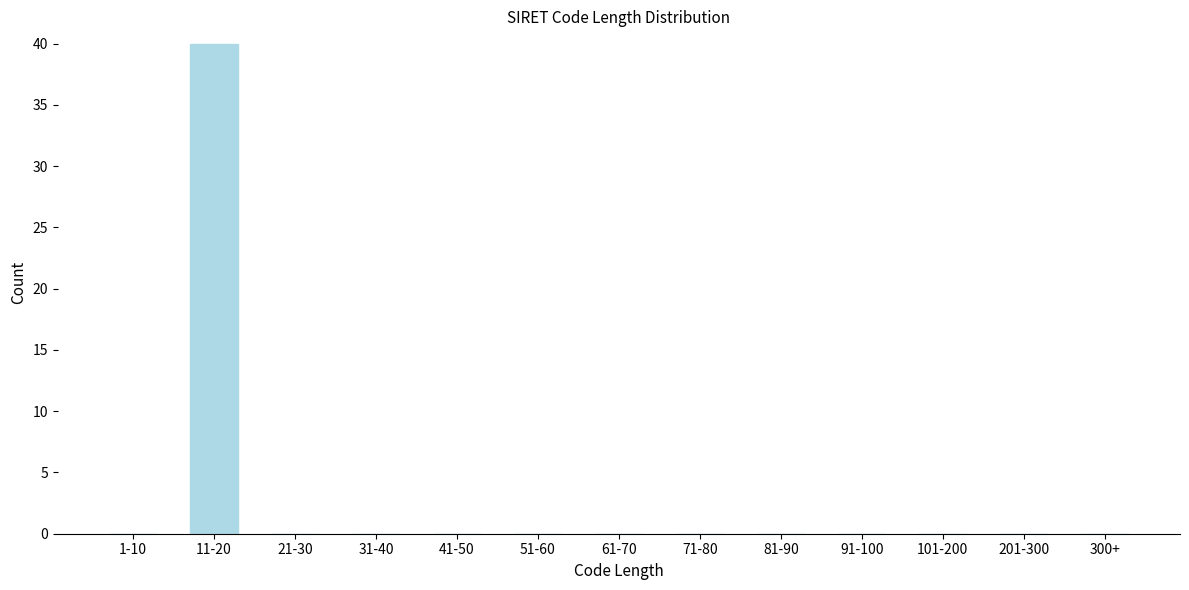

Reading left to right, transcribe all the data shown in this chart.

1-10=0	11-20=40	21-30=0	31-40=0	41-50=0	51-60=0	61-70=0	71-80=0	81-90=0	91-100=0	101-200=0	201-300=0	300+=0